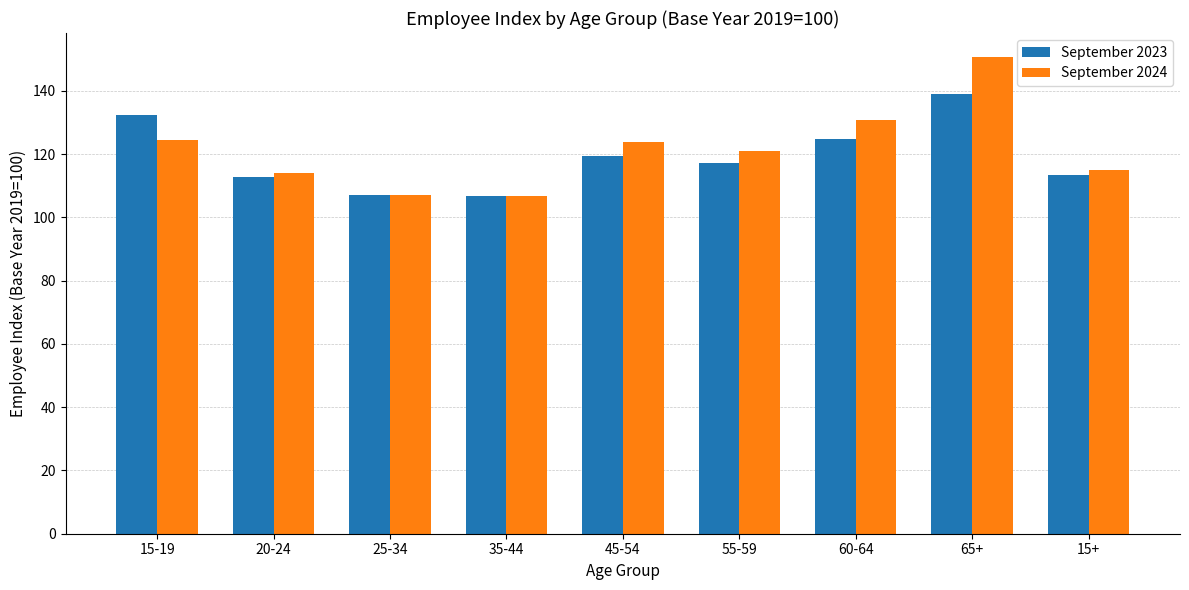

What is the average value of the September 2023 series?

119.2